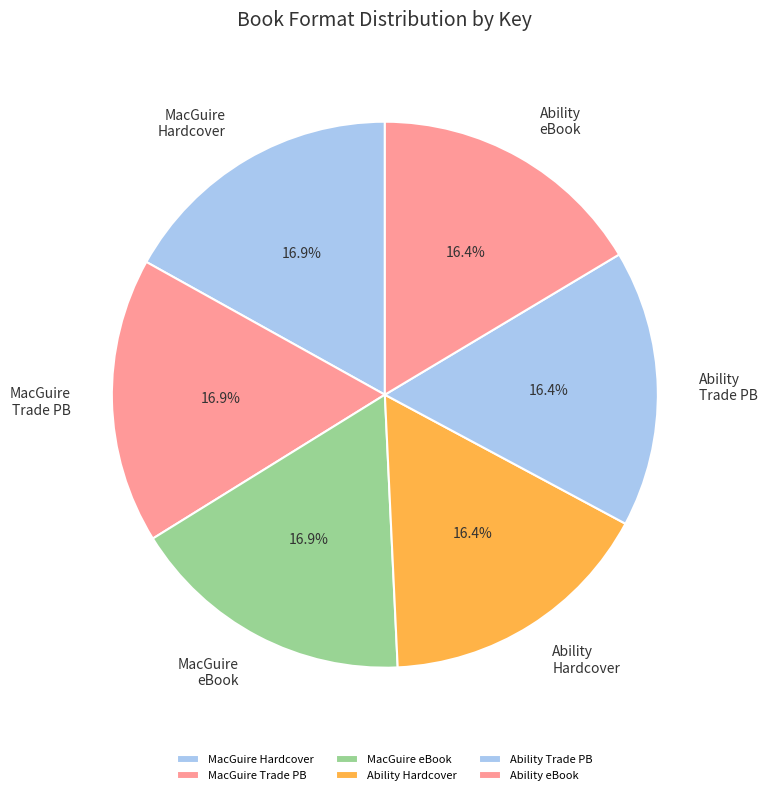

Is there a majority slice in this chart?

No